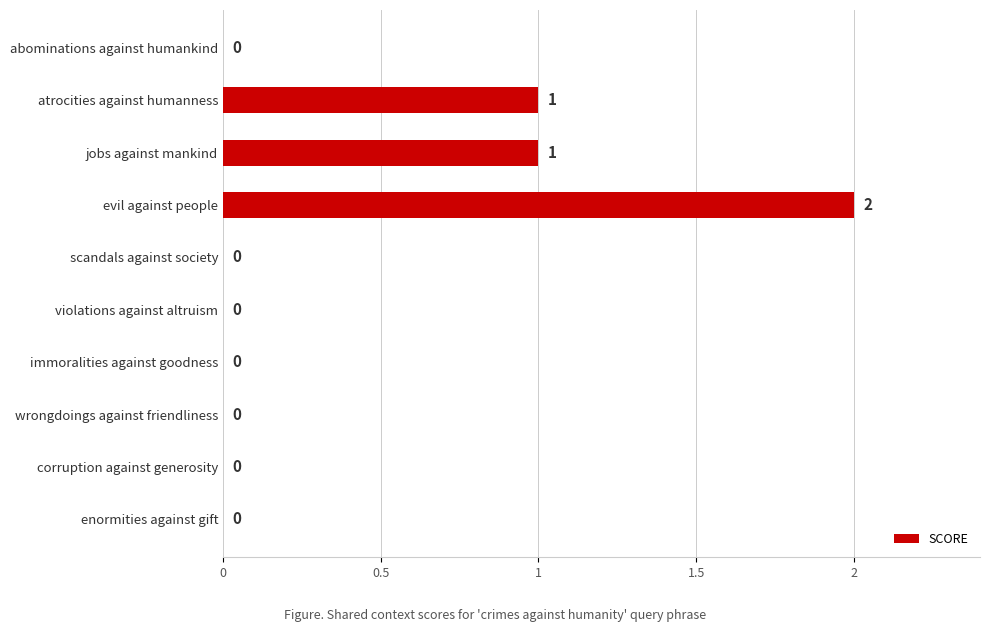

Which category has the highest value across all series?

evil against people